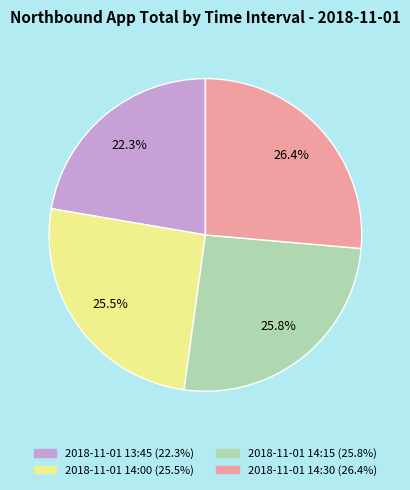

Which has a higher value, 2018-11-01 14:30 or 2018-11-01 13:45?

2018-11-01 14:30